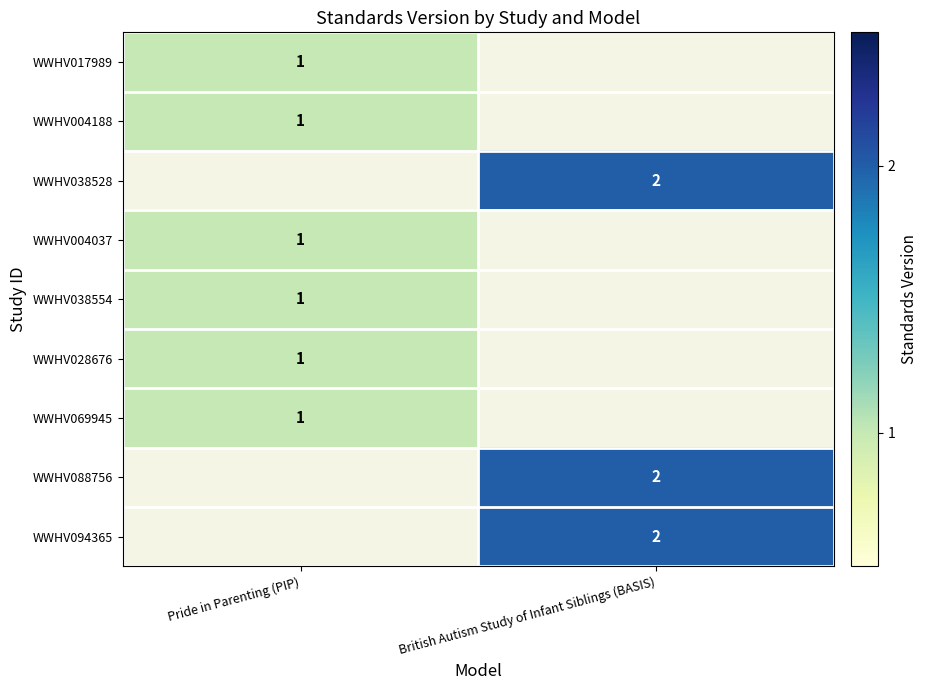

Is it true that WWHV038554 equals 1 at Pride in Parenting (PIP)?

True